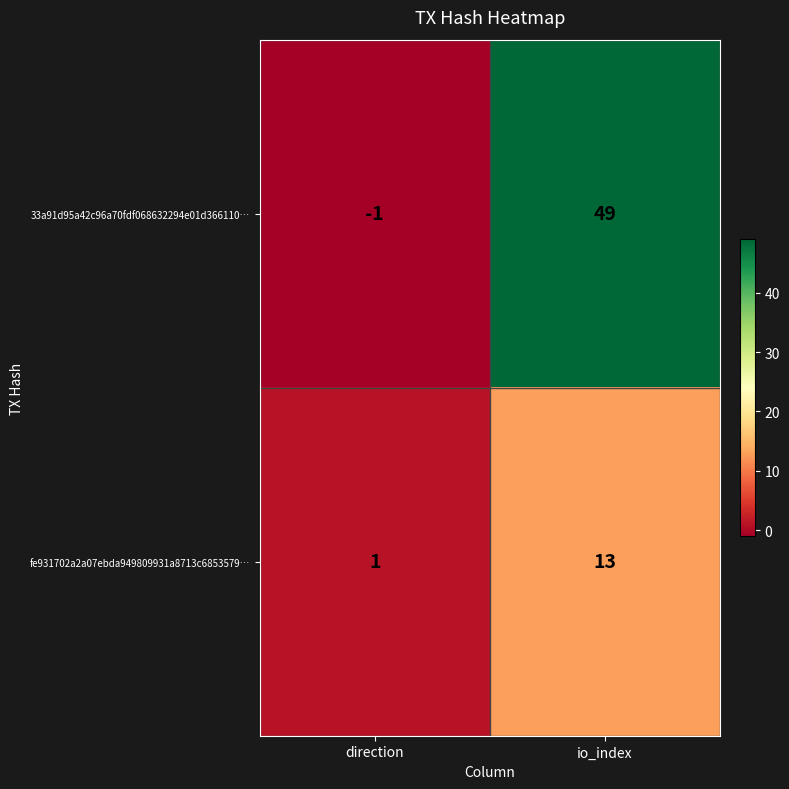

Reading left to right, transcribe all the data shown in this chart.

33a91d95a42c96a70fdf068632294e01d366110…: -1	49
fe931702a2a07ebda949809931a8713c6853579…: 1	13